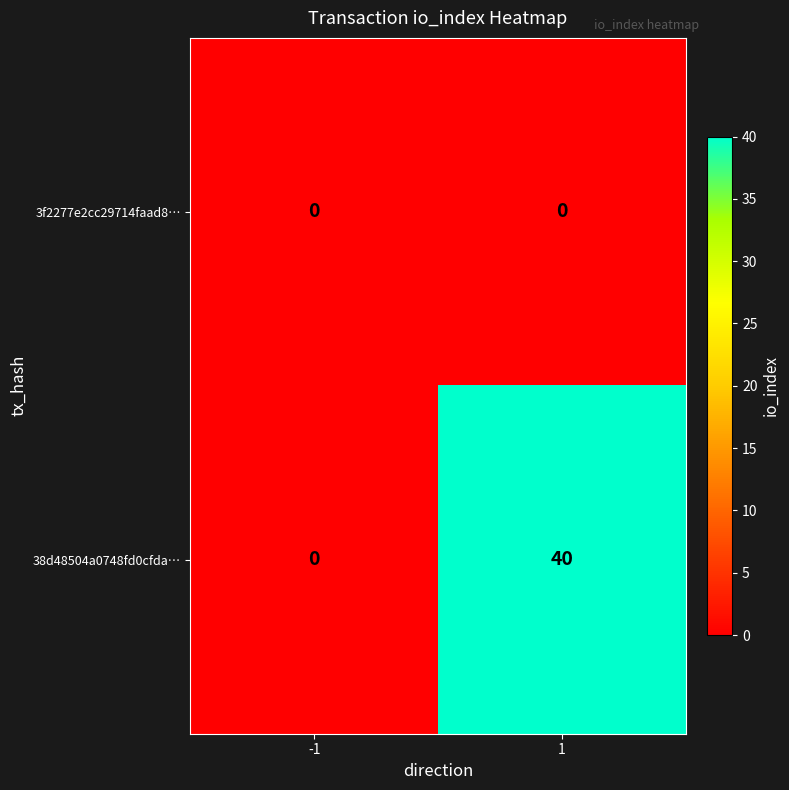

True or false: 38d48504a0748fd0cfda… has a value of 0 at -1.

True